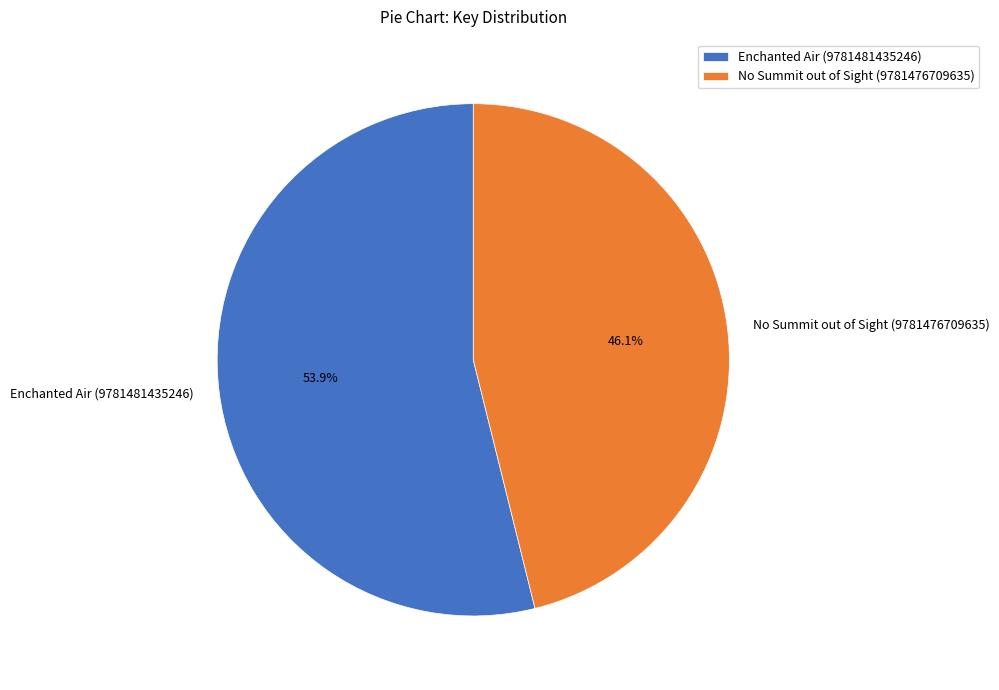

Which slice is the largest?

Enchanted Air (9781481435246)